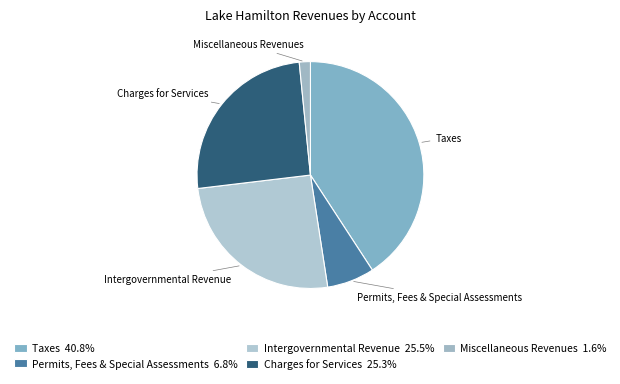

What is the largest slice in the pie chart?

Taxes